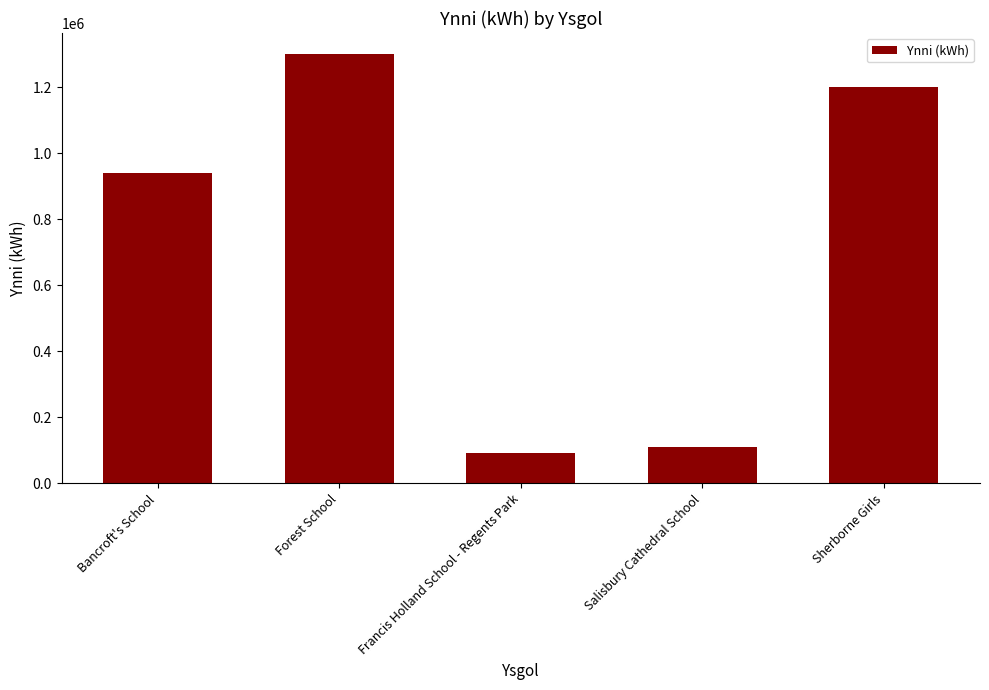

Is it true that the value at Forest School is 761008?

False